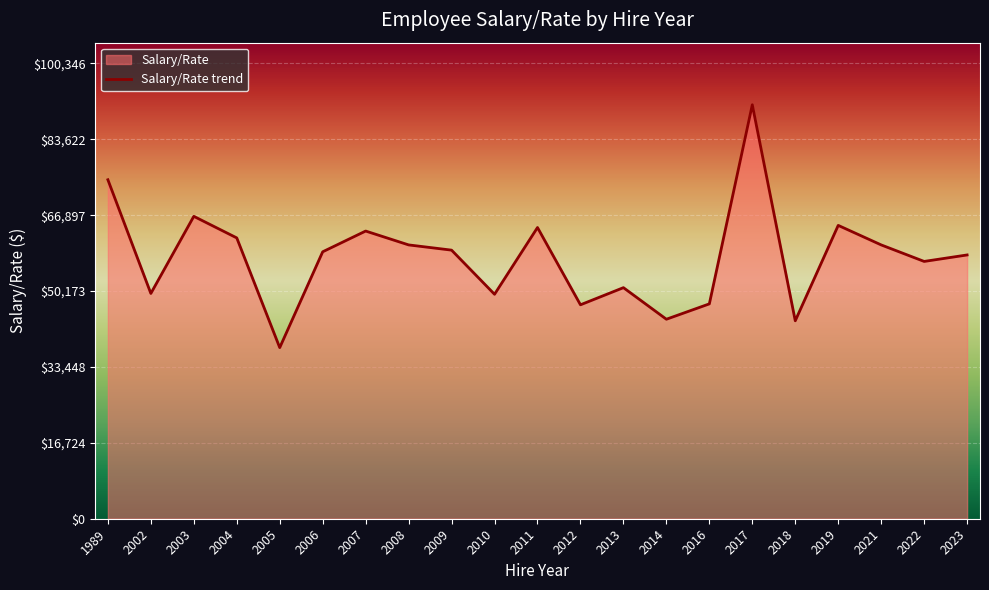

How many values are below 58824?

10